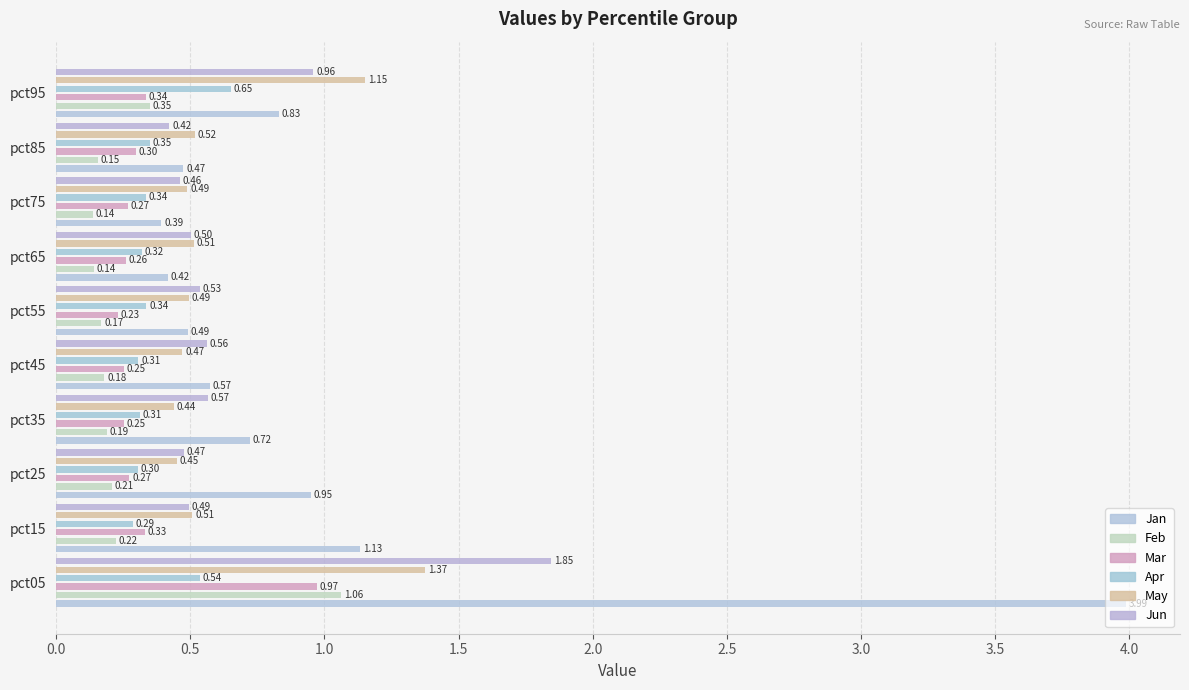

At pct15, list the series in order from largest to smallest.

Jan, May, Jun, Mar, Apr, Feb